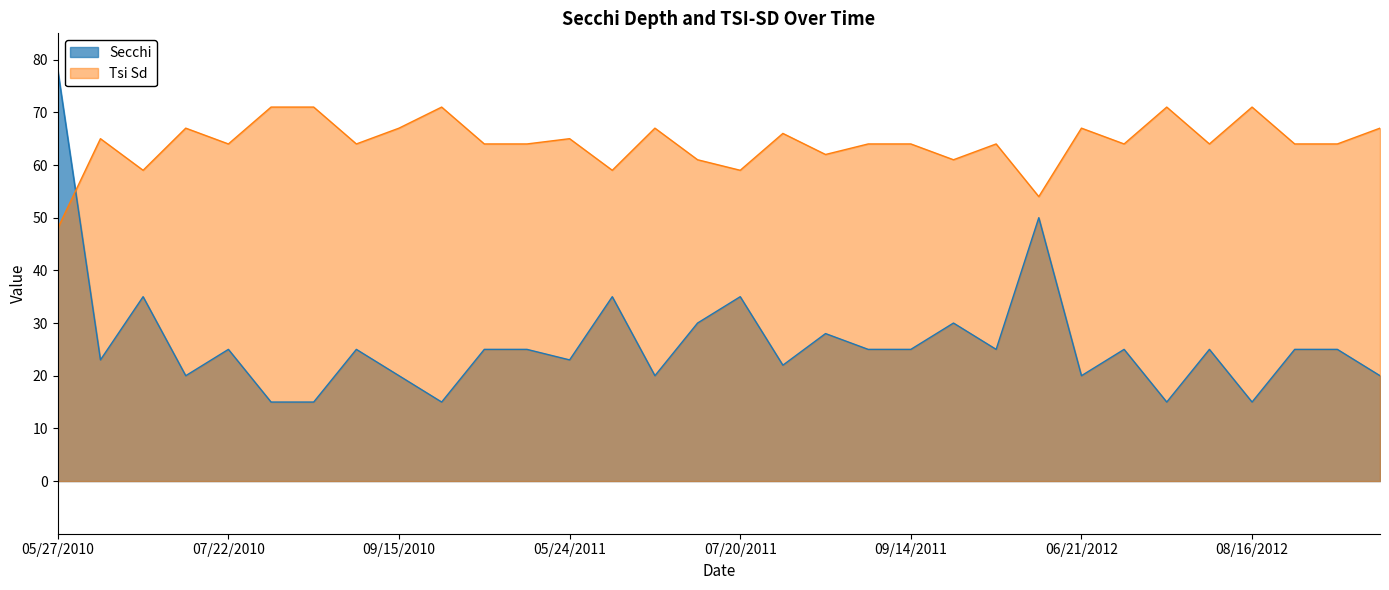

Where is the first local maximum for Tsi Sd?

06/10/2010